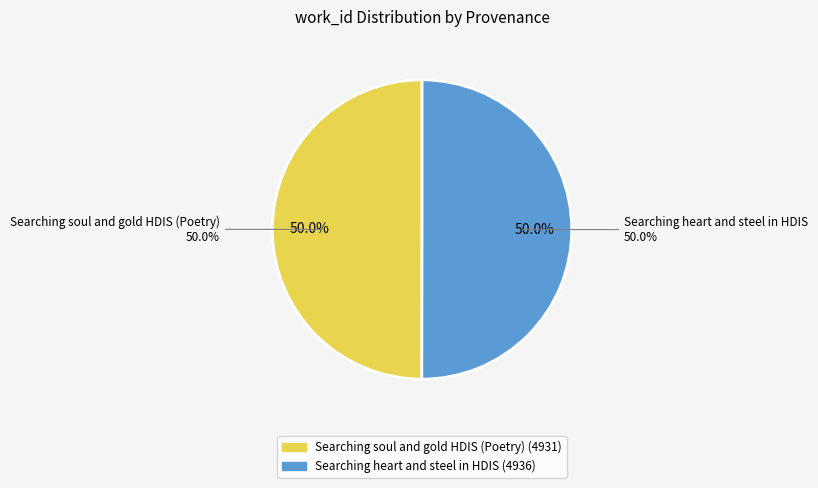

Which slice represents more than half of the pie?

Searching heart and steel in HDIS